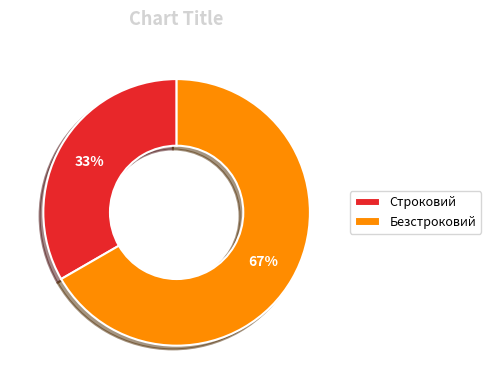

Count the number of slices in the pie.

2